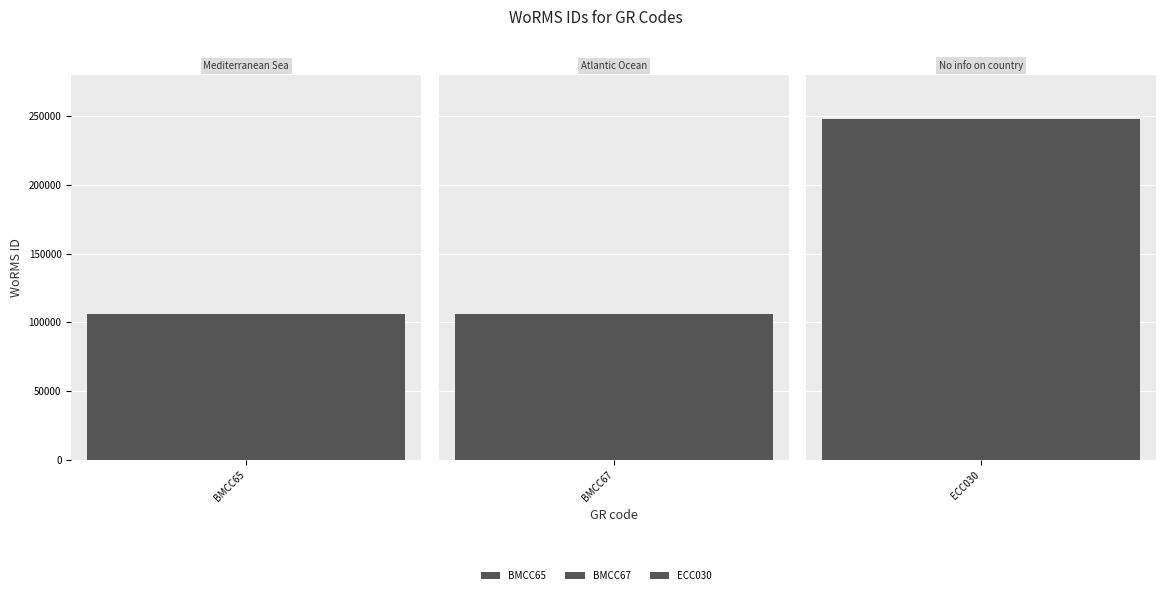

What is the value of the 2nd bar from the left?

106289